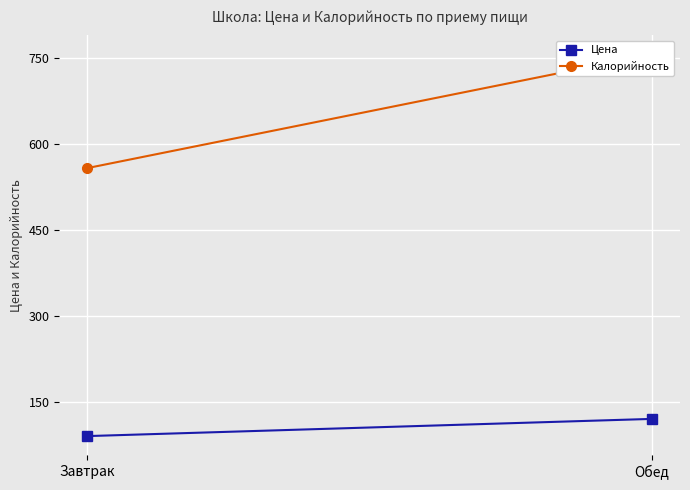

How many data points in Цена are less than 120?

1